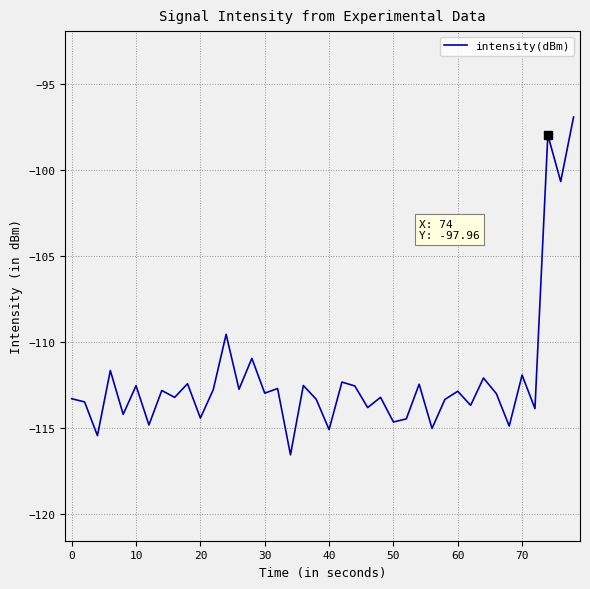

True or false: there are more than 1 points higher than both neighbors.

True